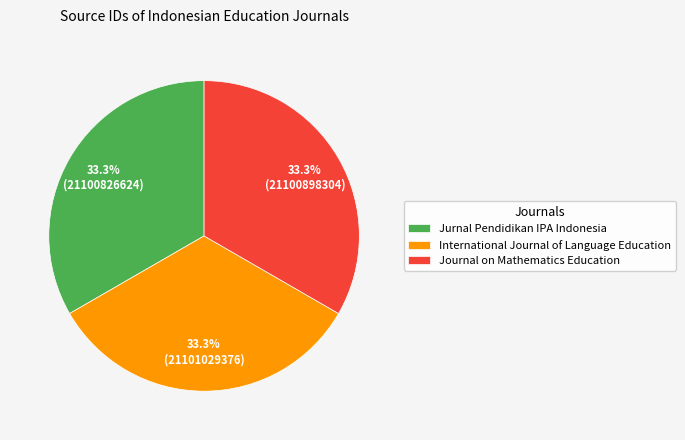

Is the sum of Journal on Mathematics Education and International Journal of Language Education greater than half?

Yes